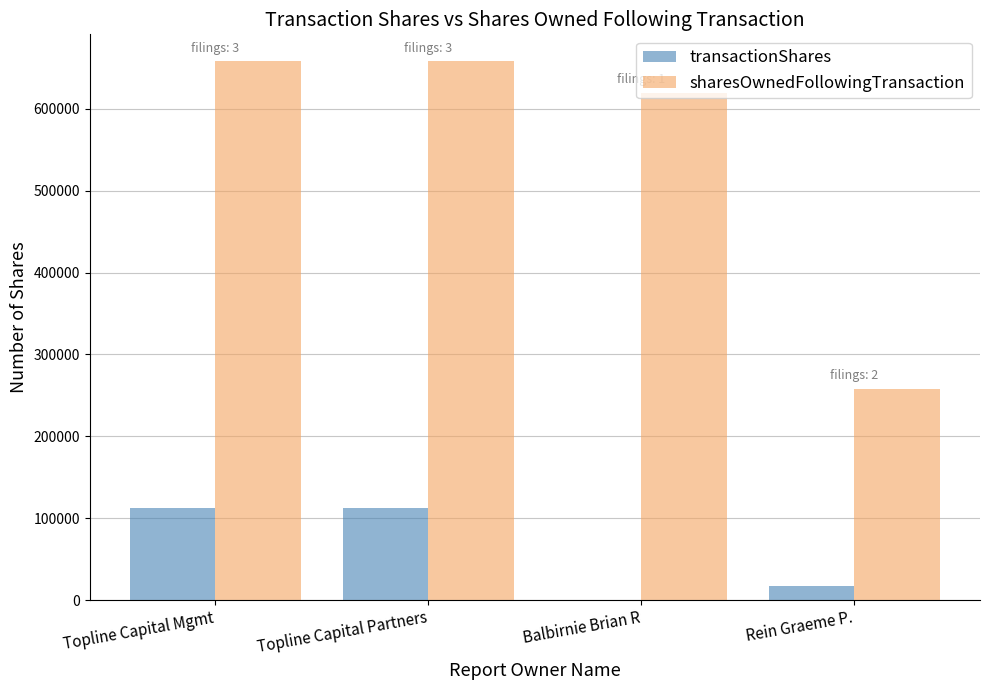

Is it true that transactionShares equals 17745 at Rein Graeme P.?

True